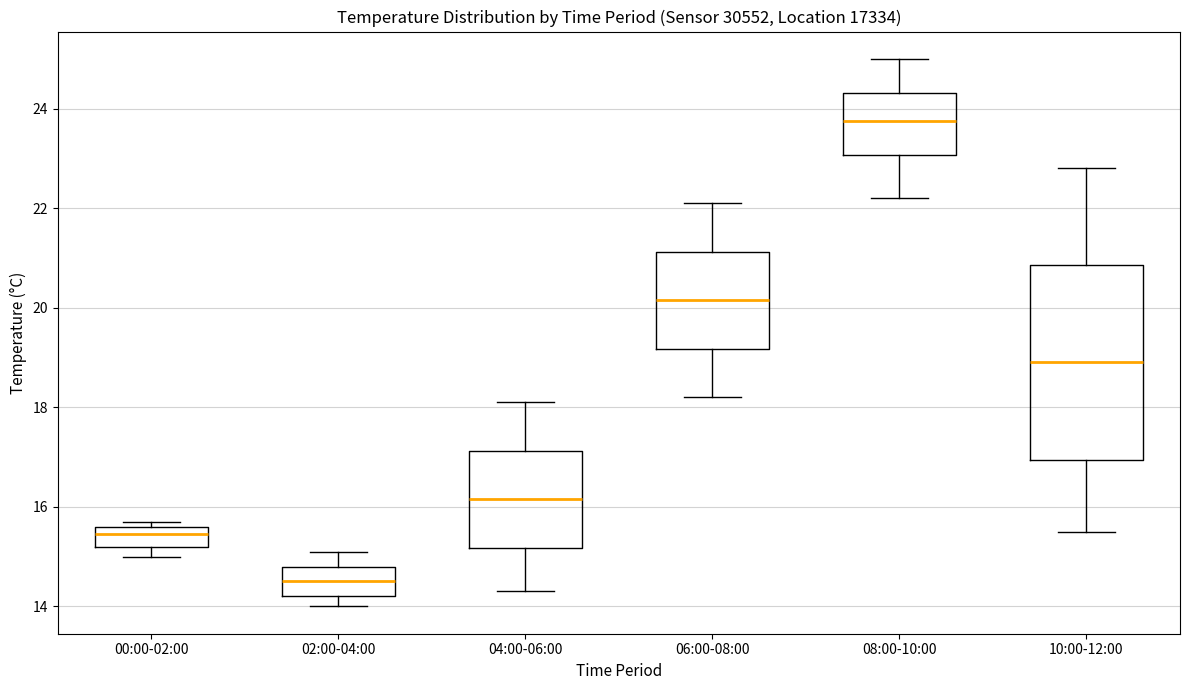

Where is the lower edge of the box for 00:00-02:00 on the y-axis? The values are not printed on the chart, so give them approximately, as read against the axis.

15.2